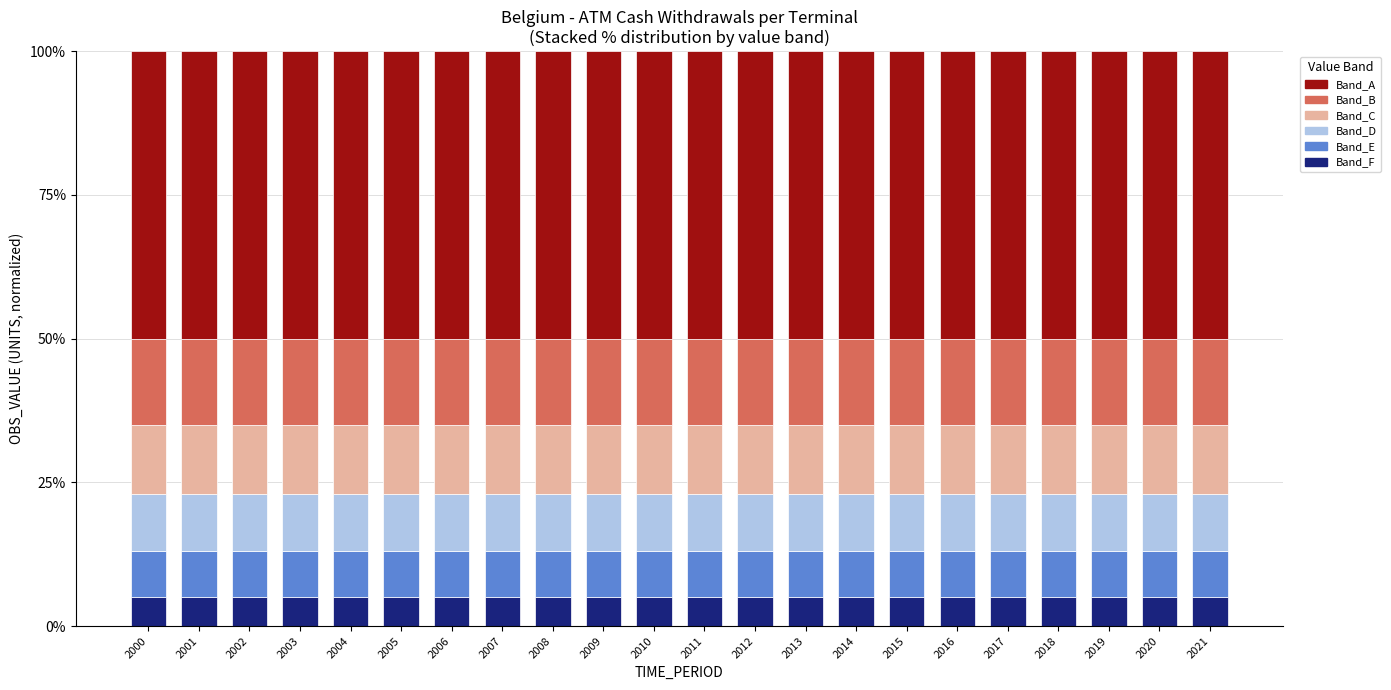

What is the average value of the Band_F series?

5.0